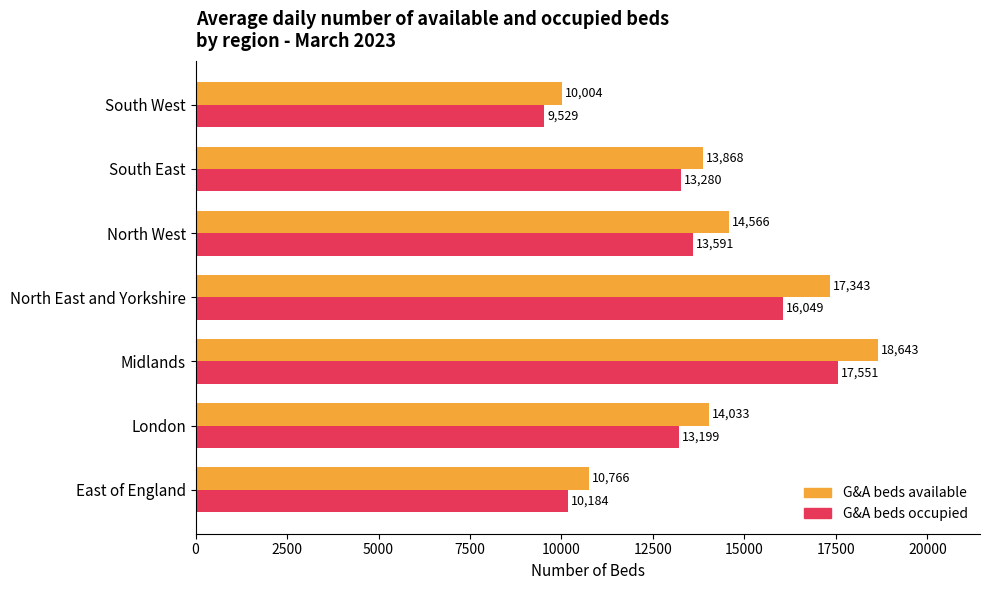

What is the spread (max minus min) of values at South West?

475